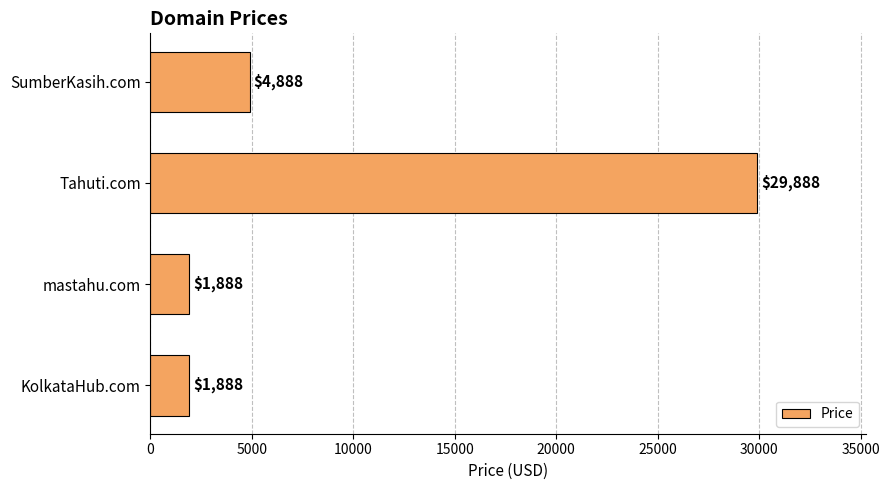

What is the sum of the values at SumberKasih.com and mastahu.com?

6776